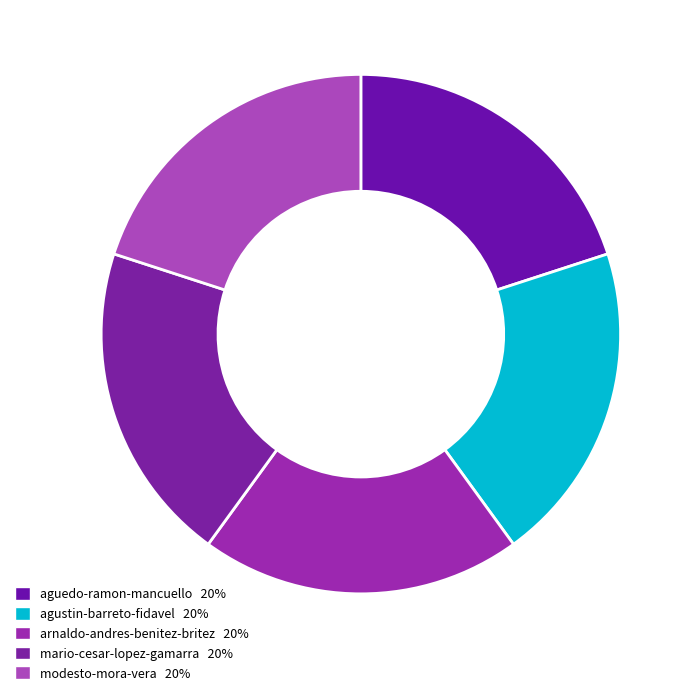

Is it true that mario-cesar-lopez-gamarra is 8% of the pie?

False